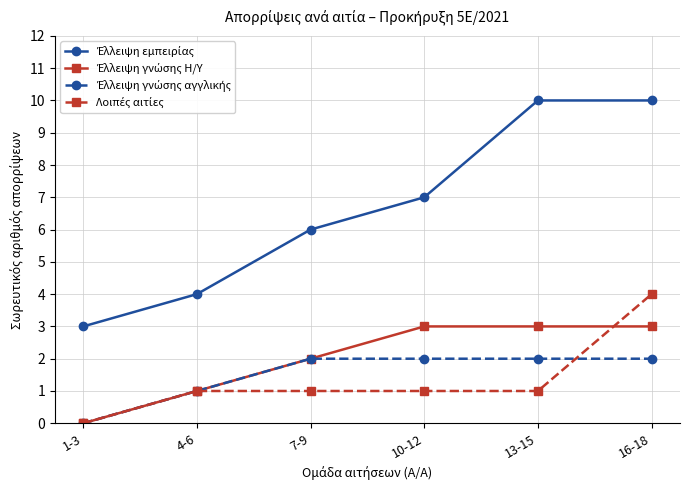

What is the label of the 3rd point from the right?

10-12